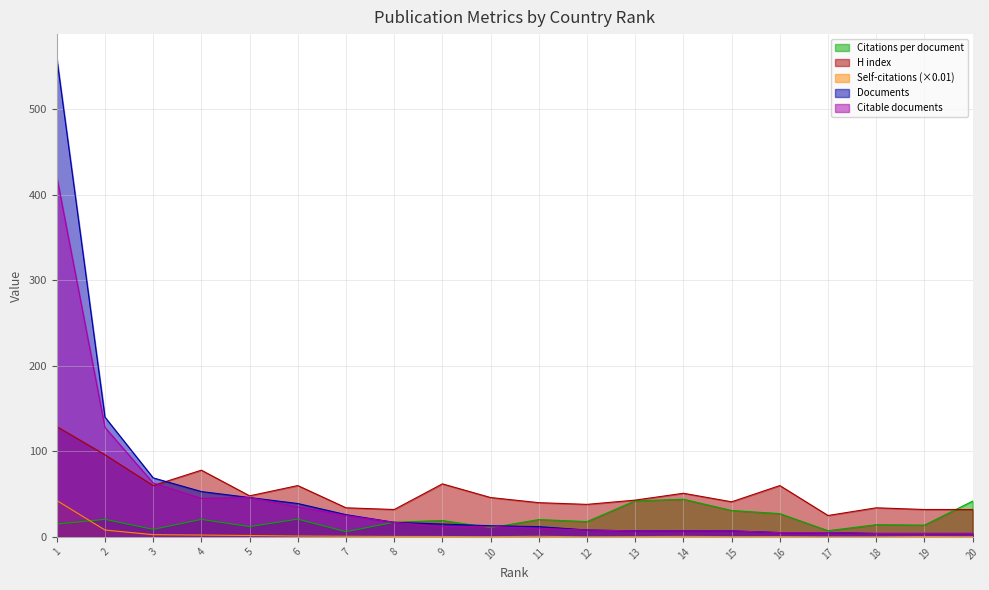

Which series has the largest total across all categories?

H index